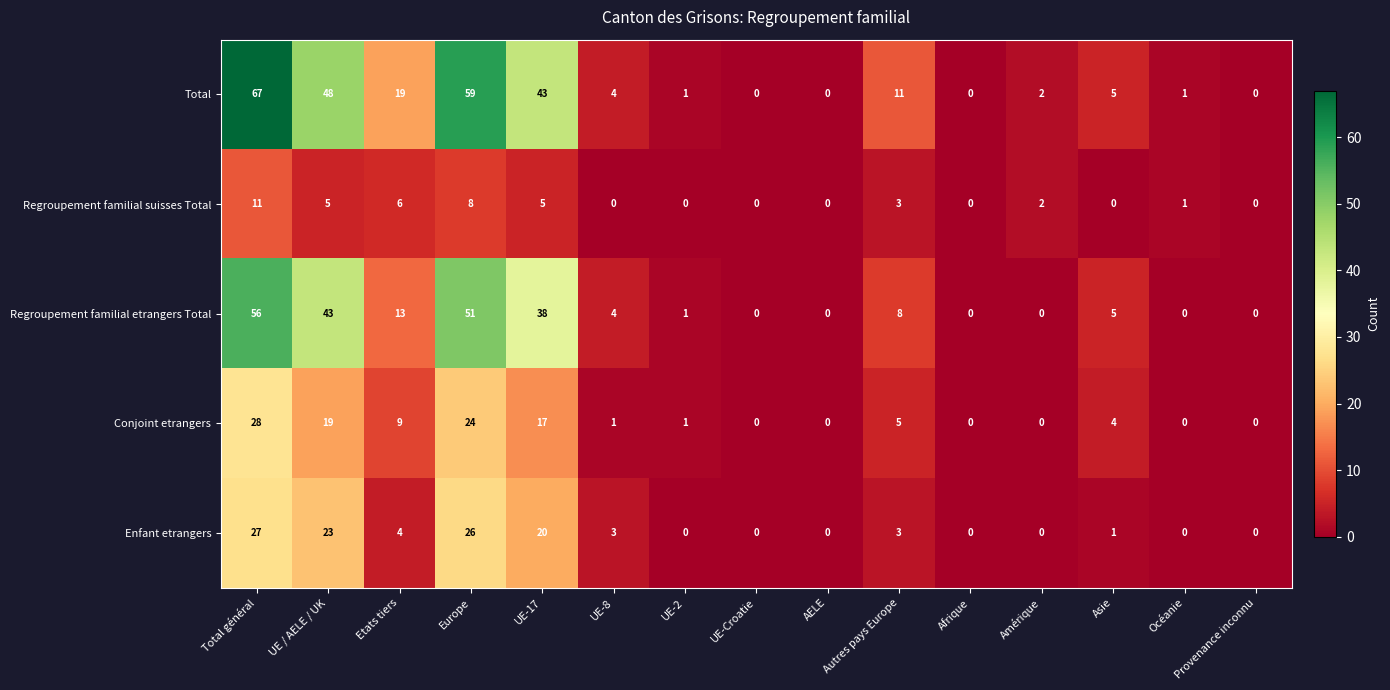

True or false: Enfant etrangers has a value of 0 at Afrique.

True